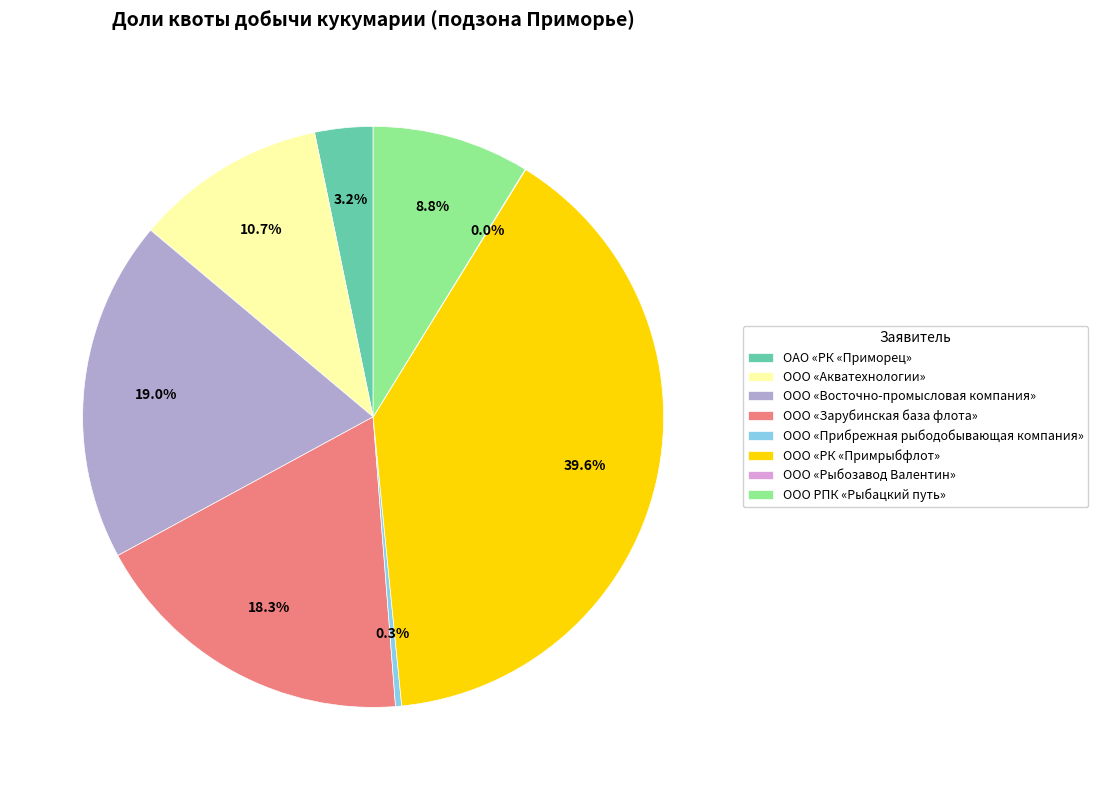

Combined, what portion of the pie is ООО «Восточно-промысловая компания» and ООО «РК «Примрыбфлот»?

58.7%